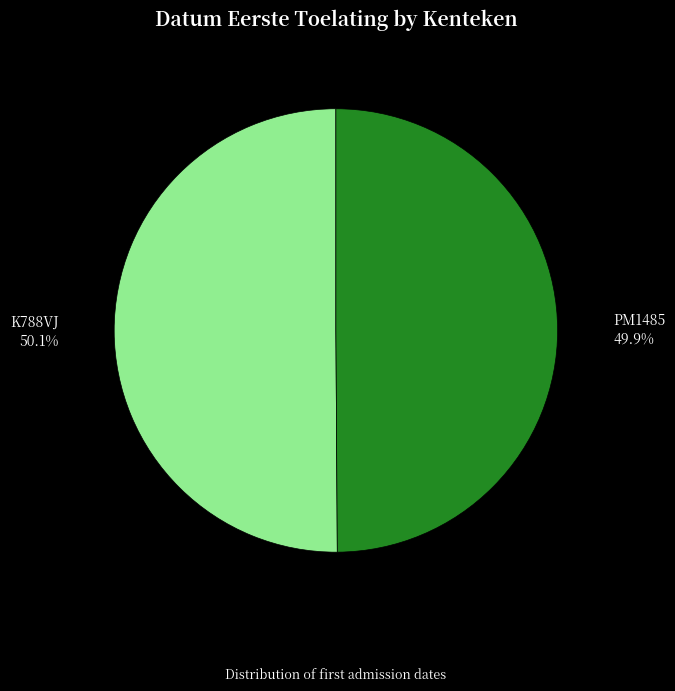

What is the total percentage of PM1485 and K788VJ?

100.0%